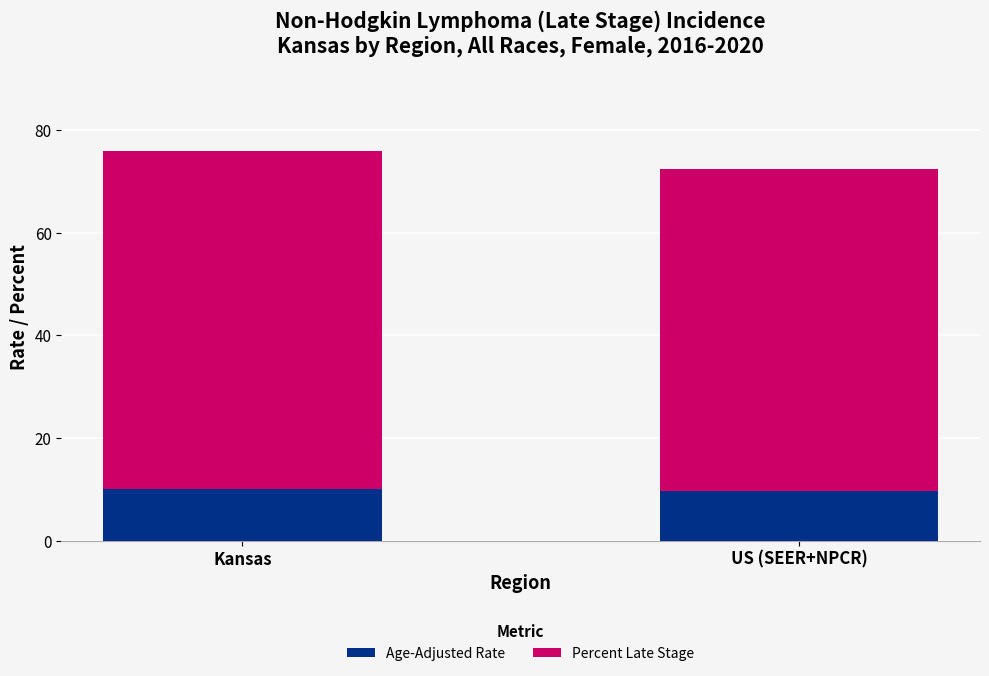

What are all the series names shown in the legend?

Age-Adjusted Rate, Percent Late Stage